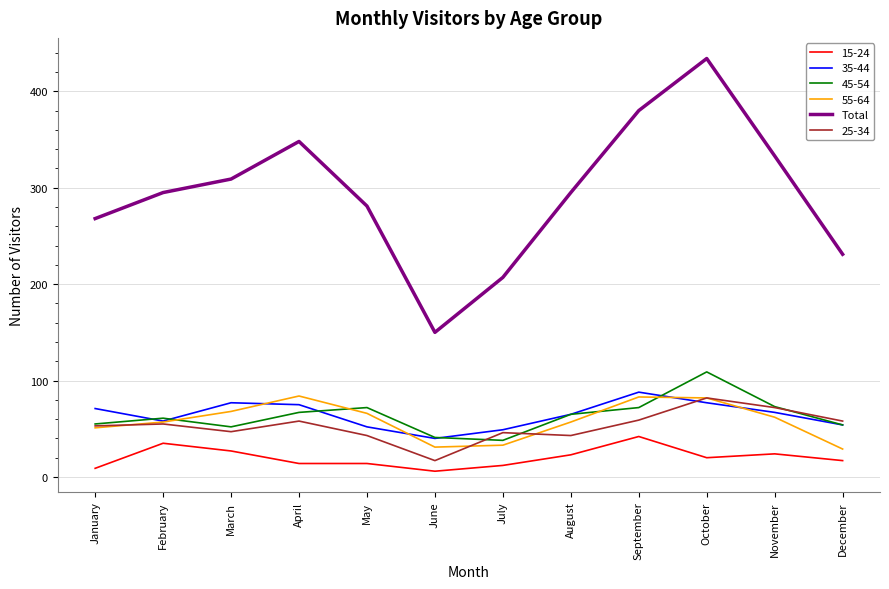

The 35-44 series shows 77 at October. True or false?

True